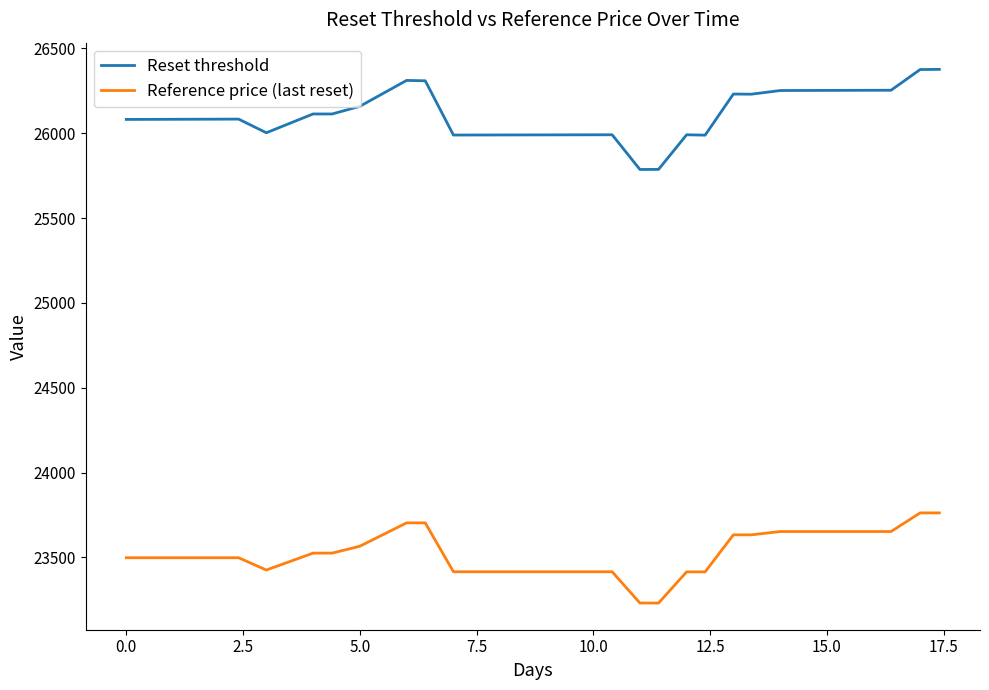

Which series has the largest total across all categories?

Reset threshold